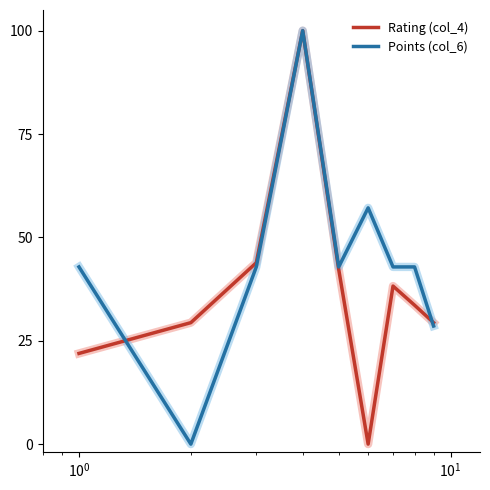

Rank the series by their average value, from lowest to highest.

Rating (col_4), Points (col_6)